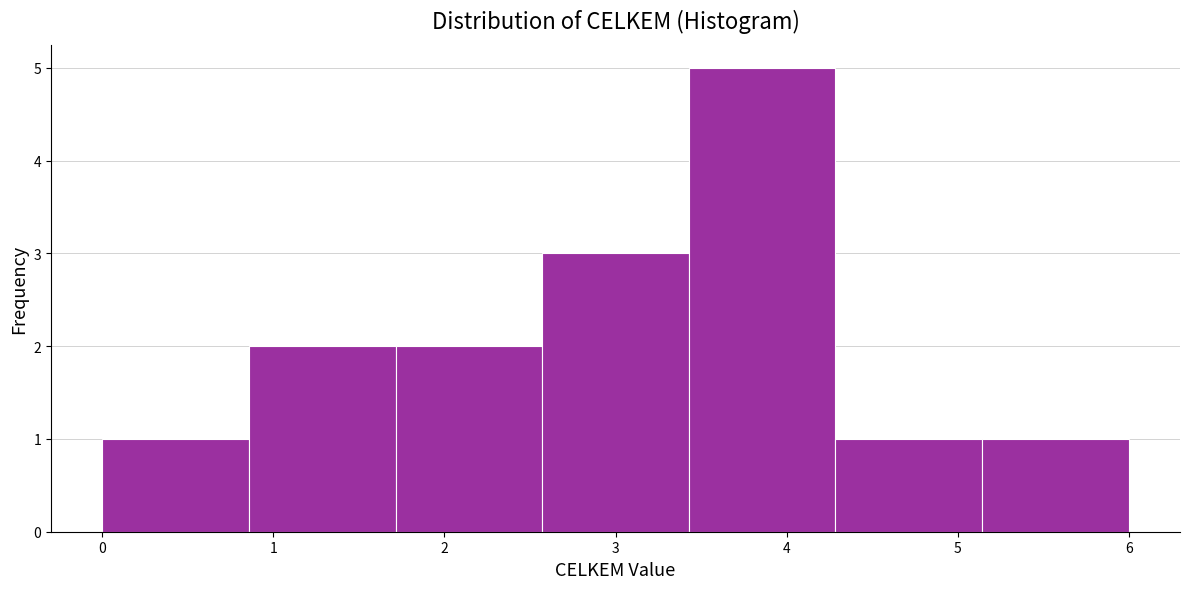

What is the height of the bar covering 0.9 to 1.7 on the x-axis? Neither the bar edges nor the heights are printed on the chart, so give them approximately, as read against the axes.

2